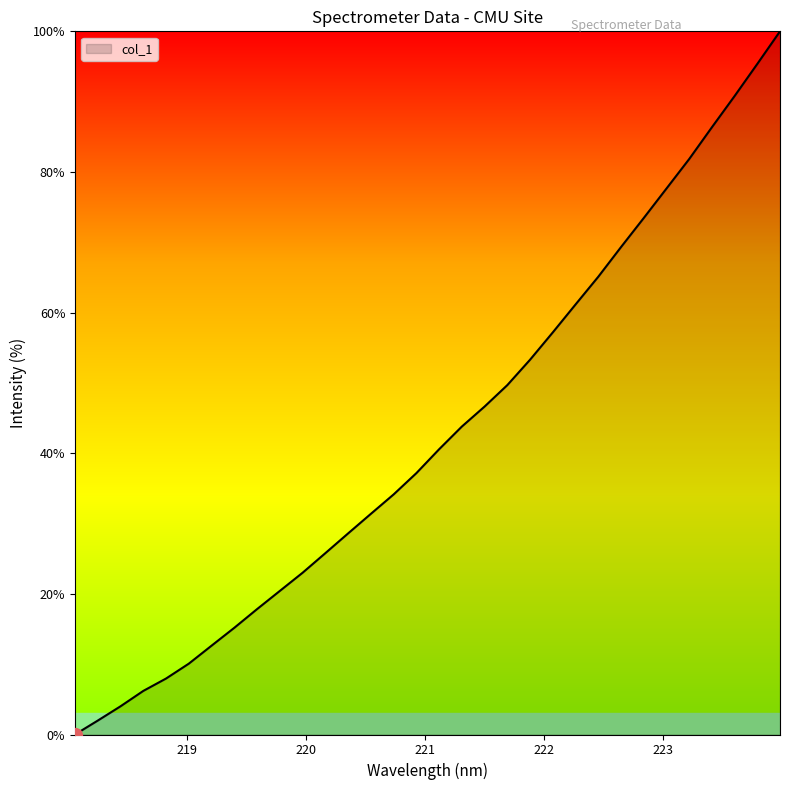

Does the chart display data point markers on the line(s)?

No